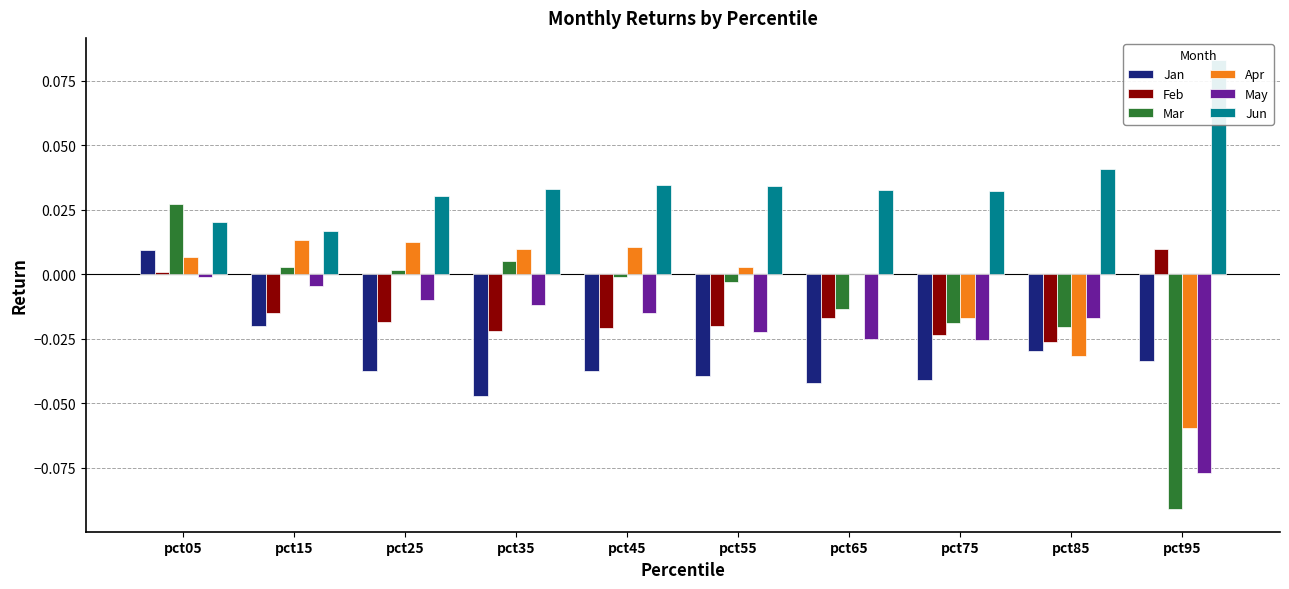

Is it true that Mar equals 0.0 at pct15?

False